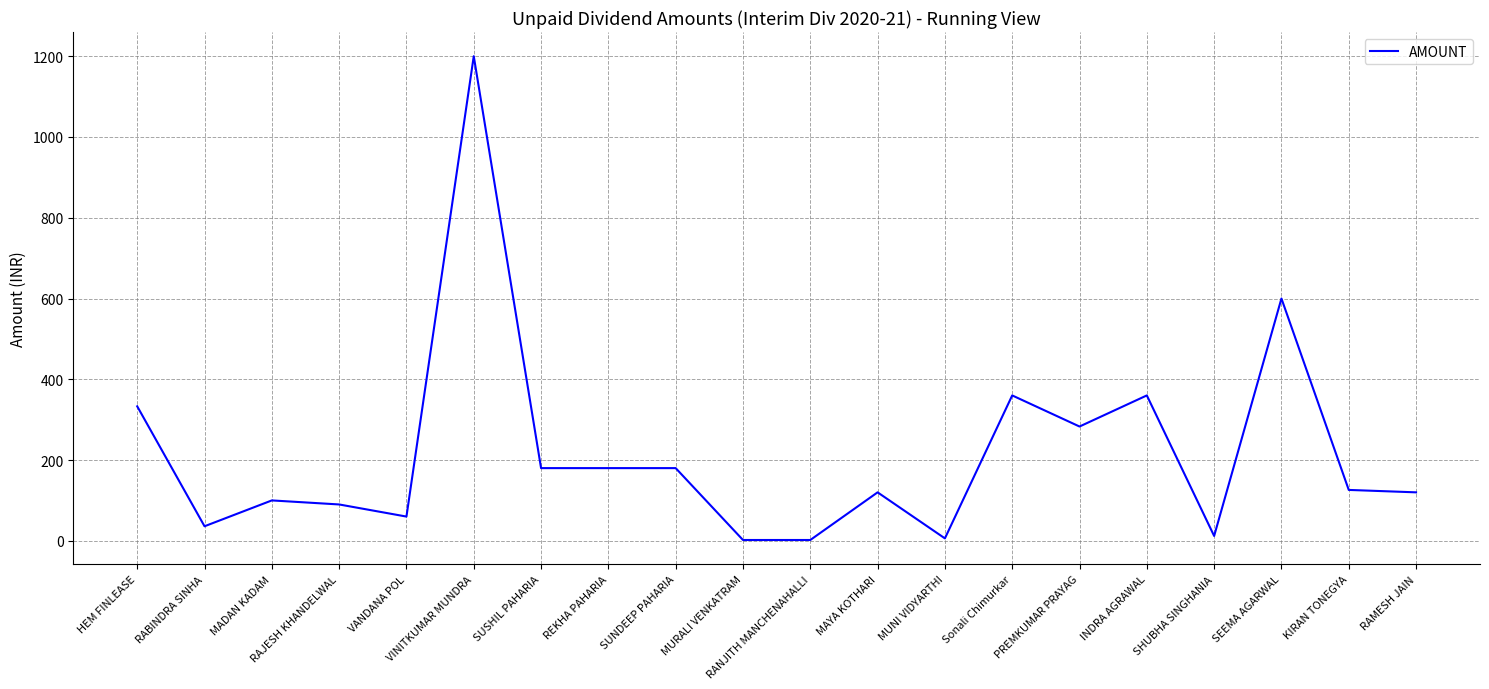

What is the maximum value shown in the chart?

1200